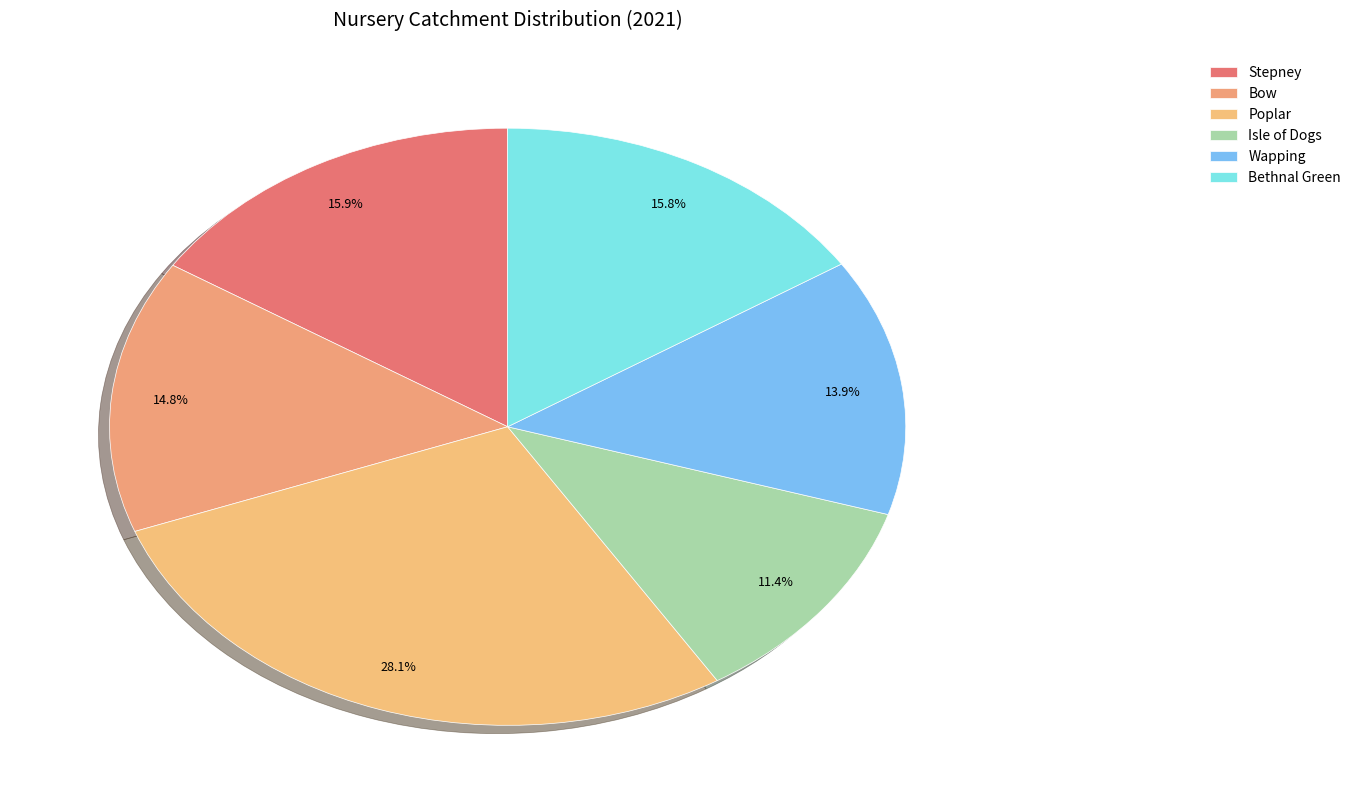

Which slice is the smallest?

Isle of Dogs